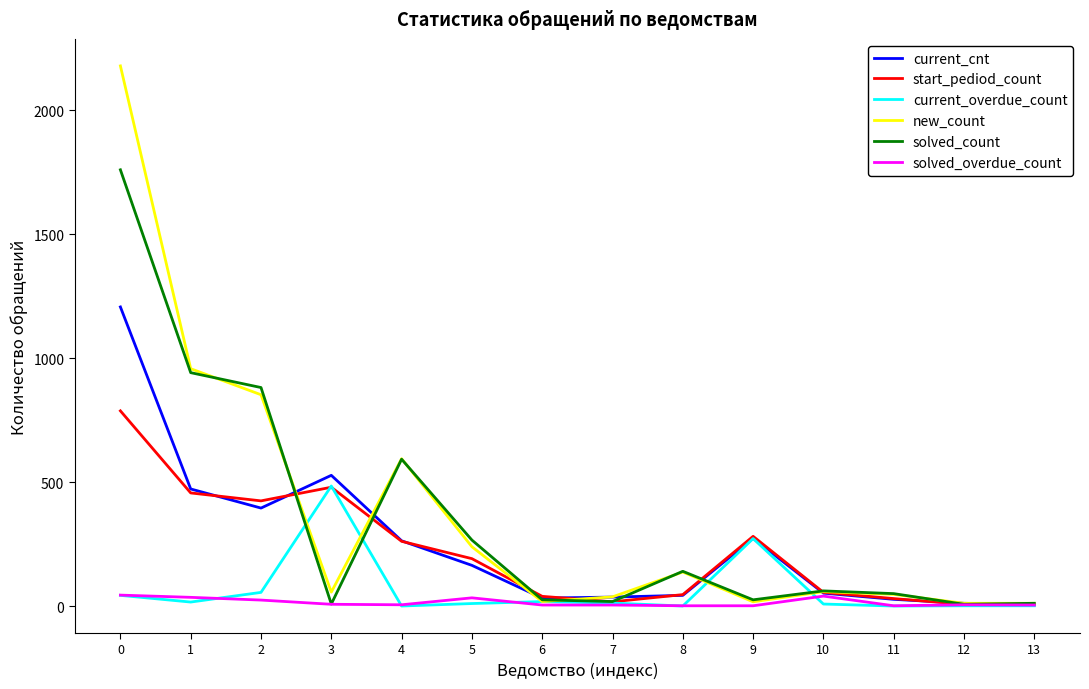

What is the total value across all series at 6?

136